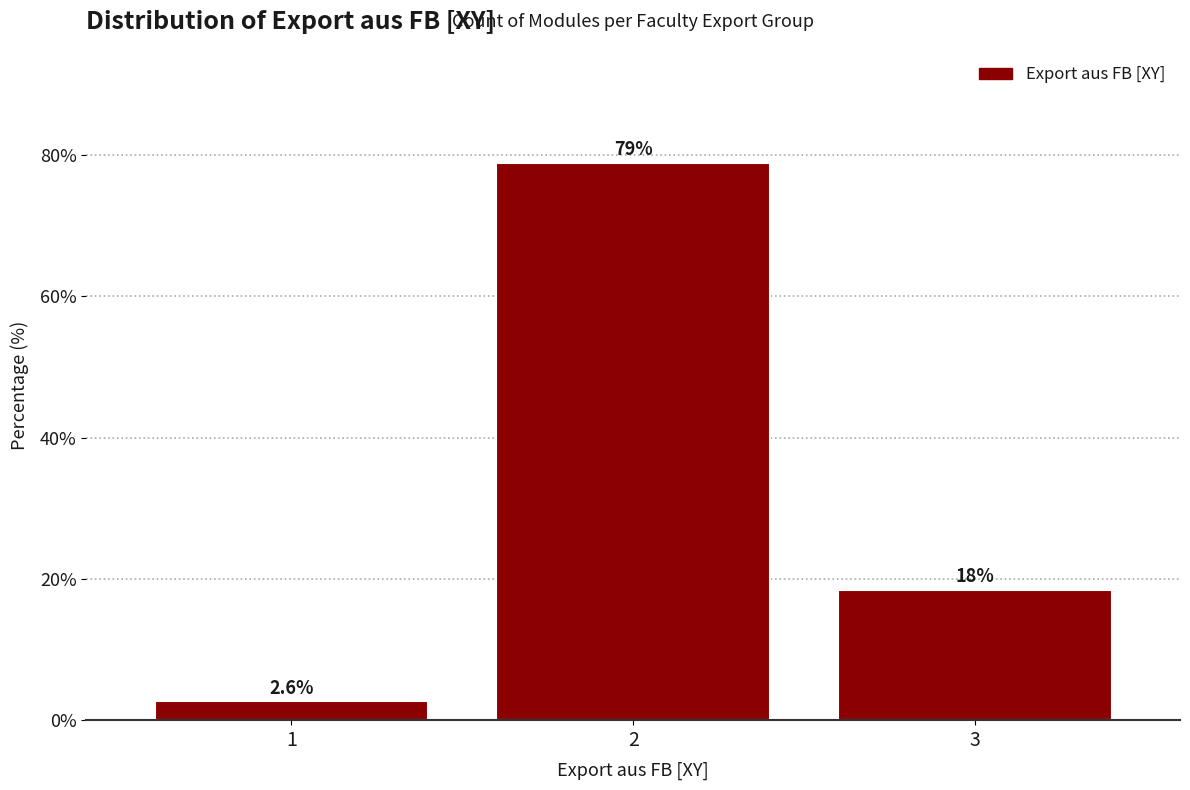

Reading left to right, list all the values displayed in this chart.

2.6	78.9	18.4